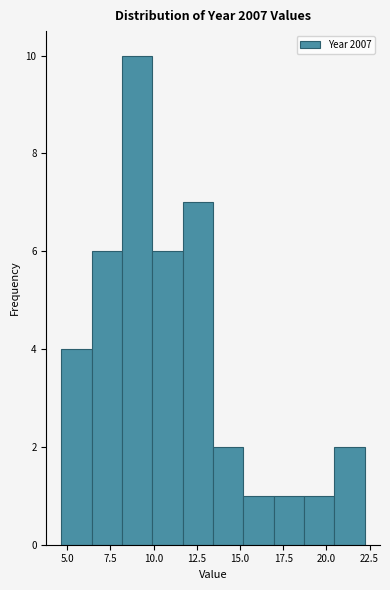

Around what value on the x-axis is the tallest bar? Give the approximate position of its centre, as read against the axis.

9.0